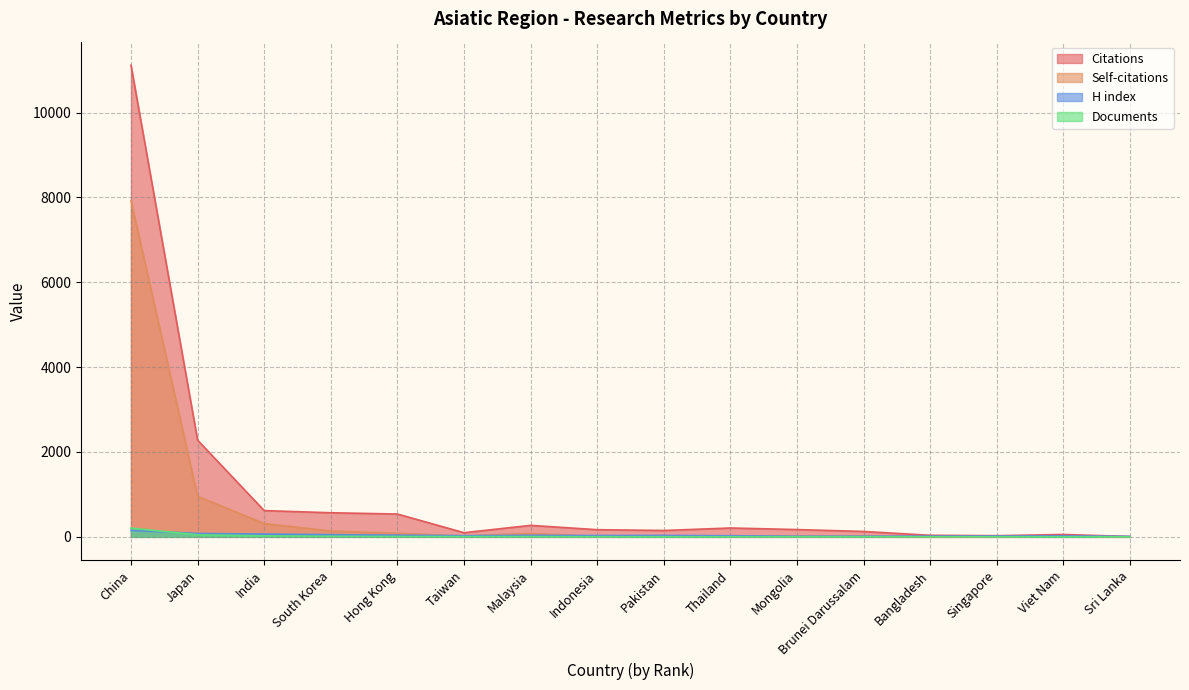

Reading right to left, extract all data points from this chart.

Citations: Sri Lanka=8	Viet Nam=56	Singapore=28	Bangladesh=37	Brunei Darussalam=127	Mongolia=172	Thailand=209	Pakistan=150	Indonesia=169	Malaysia=271	Taiwan=98	Hong Kong=538	South Korea=568	India=619	Japan=2279	China=11114
Self-citations: Sri Lanka=0	Viet Nam=25	Singapore=3	Bangladesh=0	Brunei Darussalam=15	Mongolia=14	Thailand=15	Pakistan=22	Indonesia=13	Malaysia=81	Taiwan=21	Hong Kong=83	South Korea=137	India=313	Japan=957	China=7925
H index: Sri Lanka=11	Viet Nam=24	Singapore=20	Bangladesh=18	Brunei Darussalam=15	Mongolia=15	Thailand=26	Pakistan=34	Indonesia=31	Malaysia=36	Taiwan=28	Hong Kong=39	South Korea=52	India=66	Japan=80	China=152
Documents: Sri Lanka=1	Viet Nam=2	Singapore=2	Bangladesh=2	Brunei Darussalam=3	Mongolia=3	Thailand=3	Pakistan=3	Indonesia=4	Malaysia=6	Taiwan=7	Hong Kong=8	South Korea=14	India=23	Japan=49	China=206